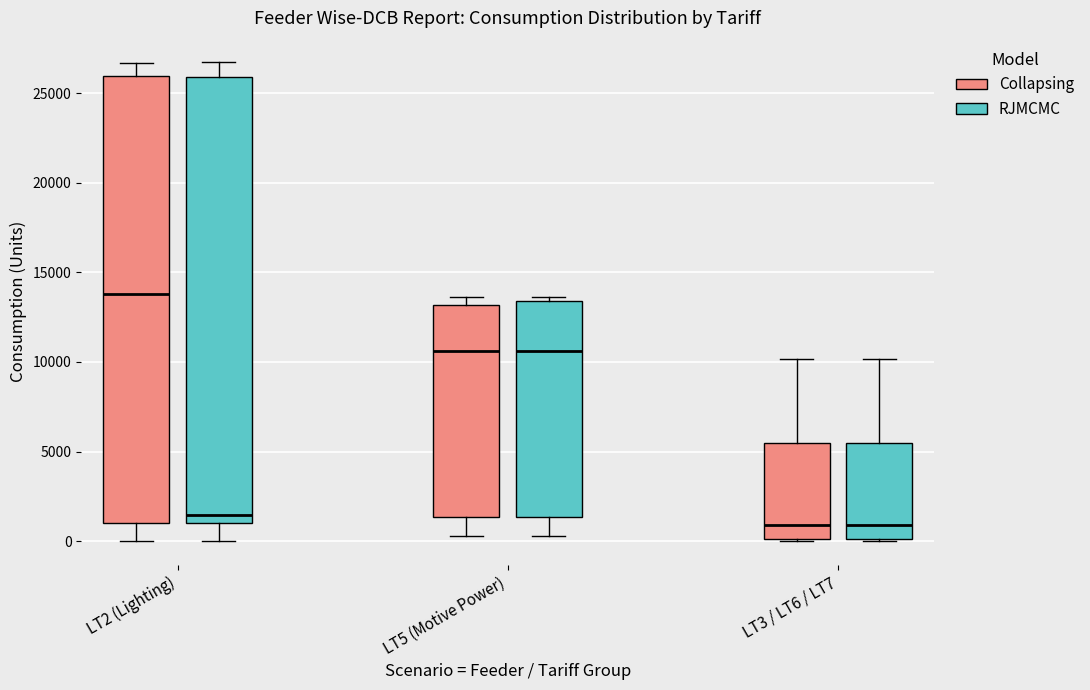

Reading left to right, read every box against the y-axis: the position of its median line, the range the box covers, and the ends of its whiskers. The values are not printed on the chart, so give them approximately, as read against the axis.

LT2 (Lighting) (Collapsing): median 14000, box 1000 to 26000, whiskers 0 to 26500
LT2 (Lighting) (RJMCMC): median 1500, box 1000 to 26000, whiskers 0 to 26500
LT5 (Motive Power) (Collapsing): median 10500, box 1500 to 13000, whiskers 500 to 13500
LT5 (Motive Power) (RJMCMC): median 10500, box 1500 to 13500, whiskers 500 to 13500 (just above the box's upper edge)
LT3 / LT6 / LT7 (Collapsing): median 1000, box 0 to 5500, whiskers 0 to 10000
LT3 / LT6 / LT7 (RJMCMC): median 1000, box 0 to 5500, whiskers 0 to 10000